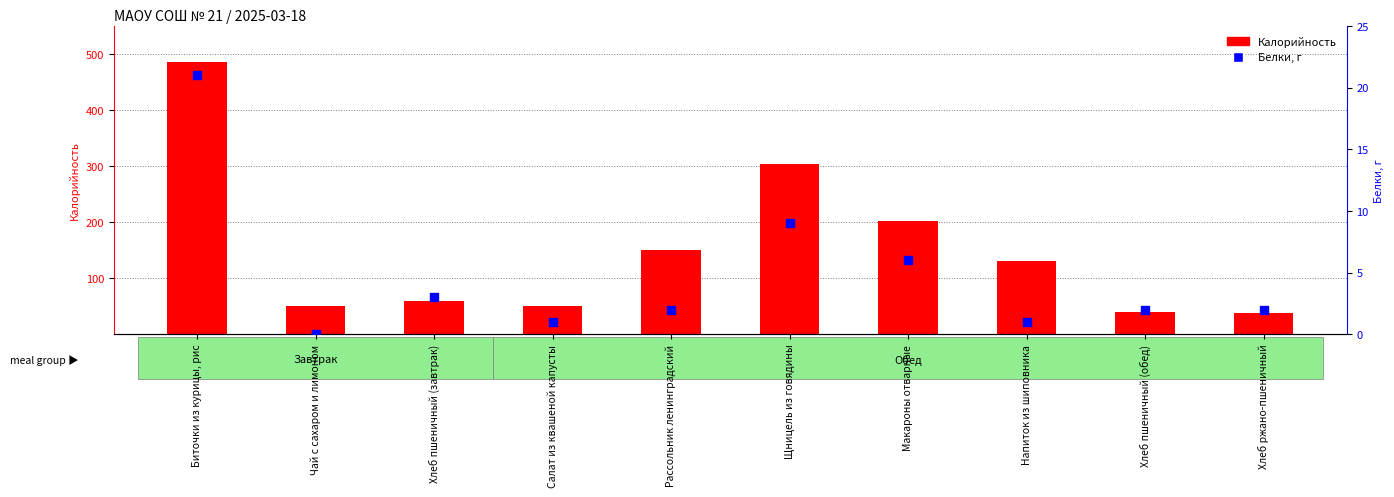

What are all the series names shown in the legend?

Калорийность, Белки, г